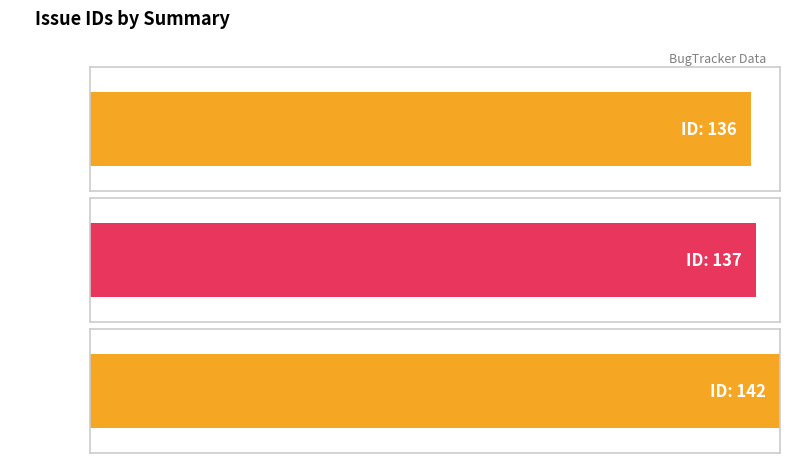

List the labels in order of value, largest first.

組込型とクラス型の衝突でコンパイラが落ちる, SPrintF関数の実装, 引数がある戻り値が構造体の関数が呼び出せない